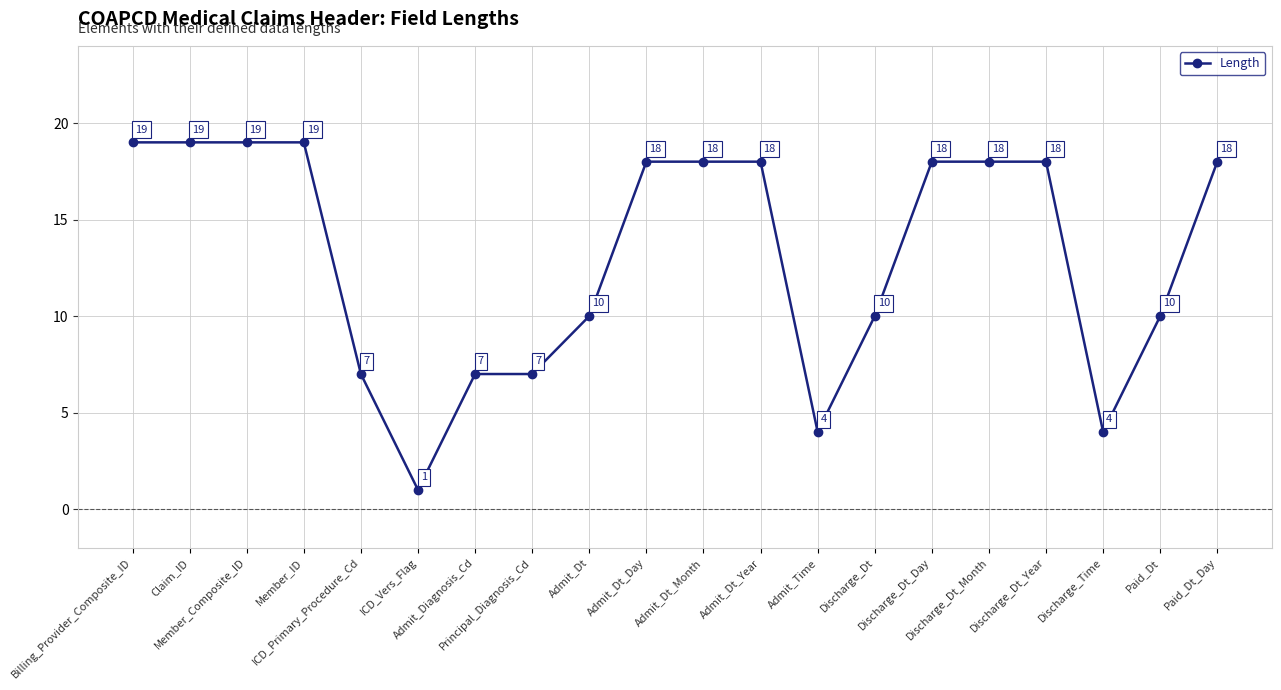

How many data points are less than 18?

9